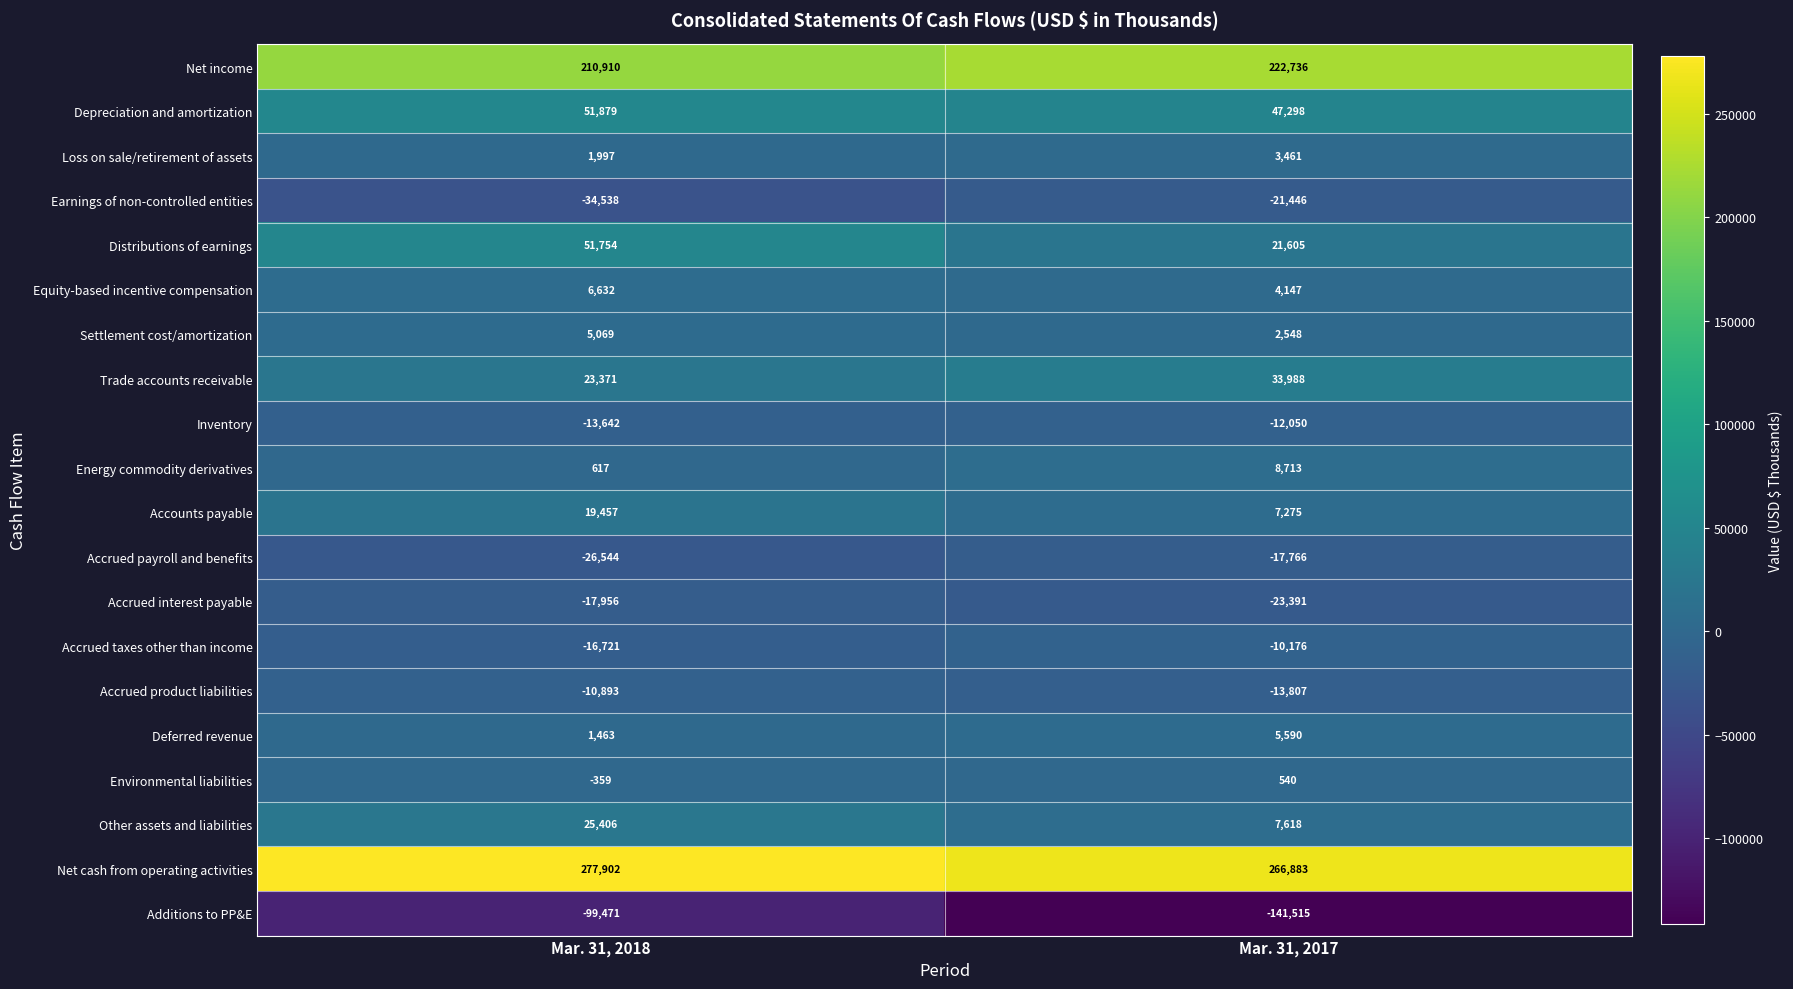

True or false: Settlement cost/amortization has a value of 5069 at Mar. 31, 2018.

True